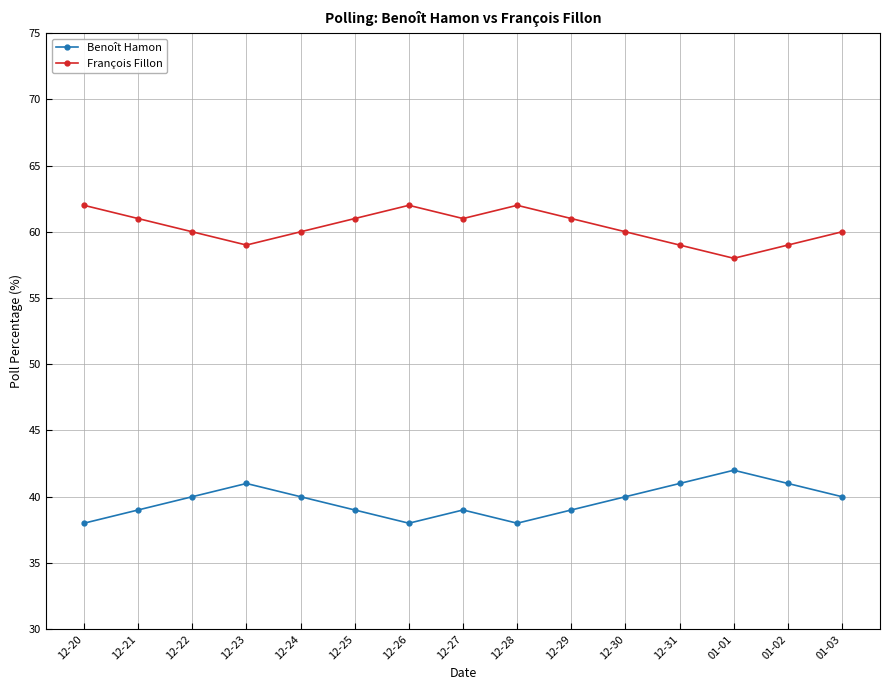

Reading left to right, list all the values displayed in this chart.

Benoît Hamon: 12-20=38	12-21=39	12-22=40	12-23=41	12-24=40	12-25=39	12-26=38	12-27=39	12-28=38	12-29=39	12-30=40	12-31=41	01-01=42	01-02=41	01-03=40
François Fillon: 12-20=62	12-21=61	12-22=60	12-23=59	12-24=60	12-25=61	12-26=62	12-27=61	12-28=62	12-29=61	12-30=60	12-31=59	01-01=58	01-02=59	01-03=60